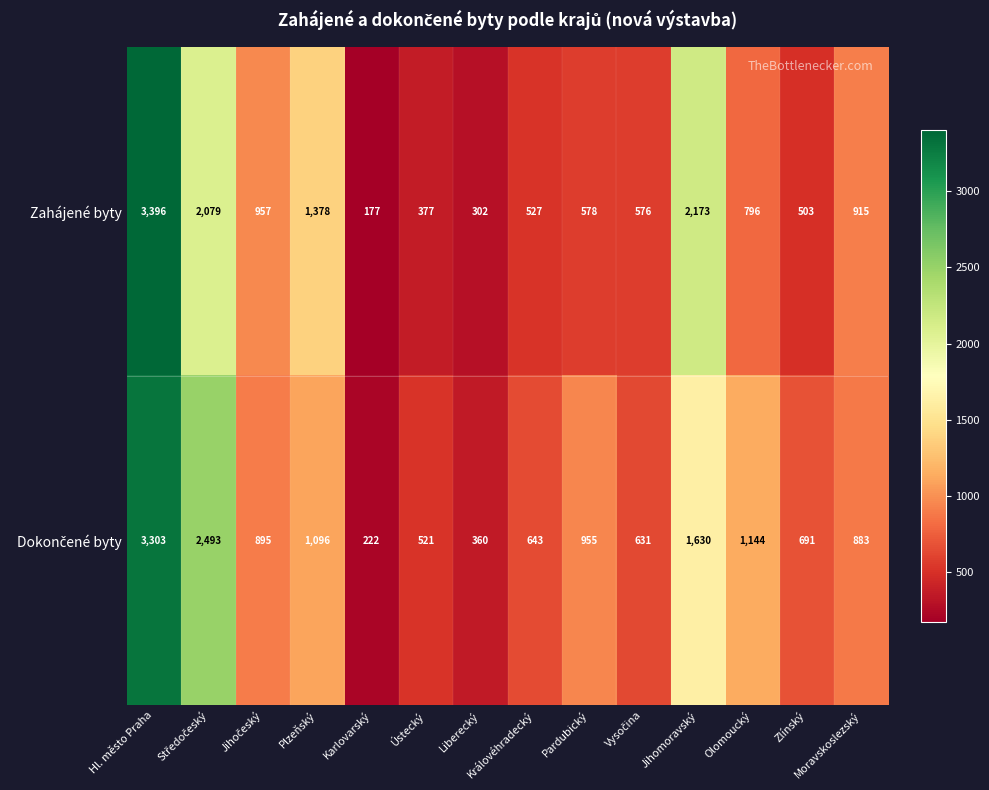

The Zahájené byty series shows 3396 at Hl. město Praha. True or false?

True